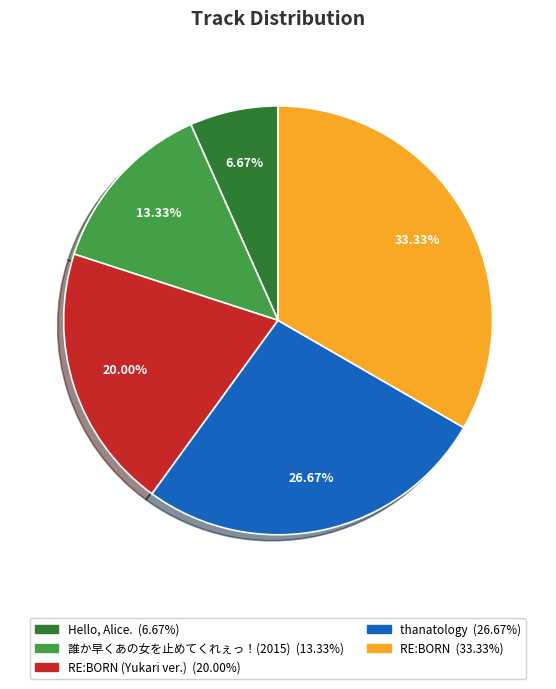

Is there any slice that represents more than half of the pie?

No